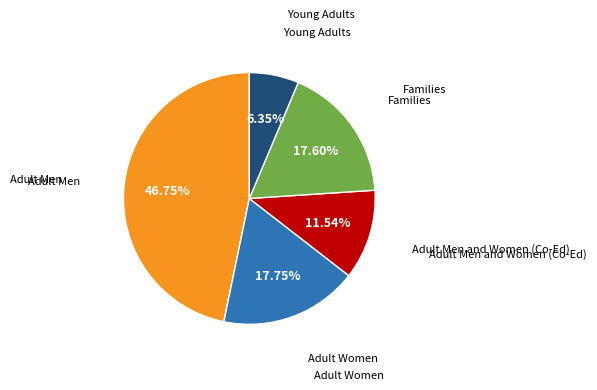

Is there a majority slice in this chart?

No